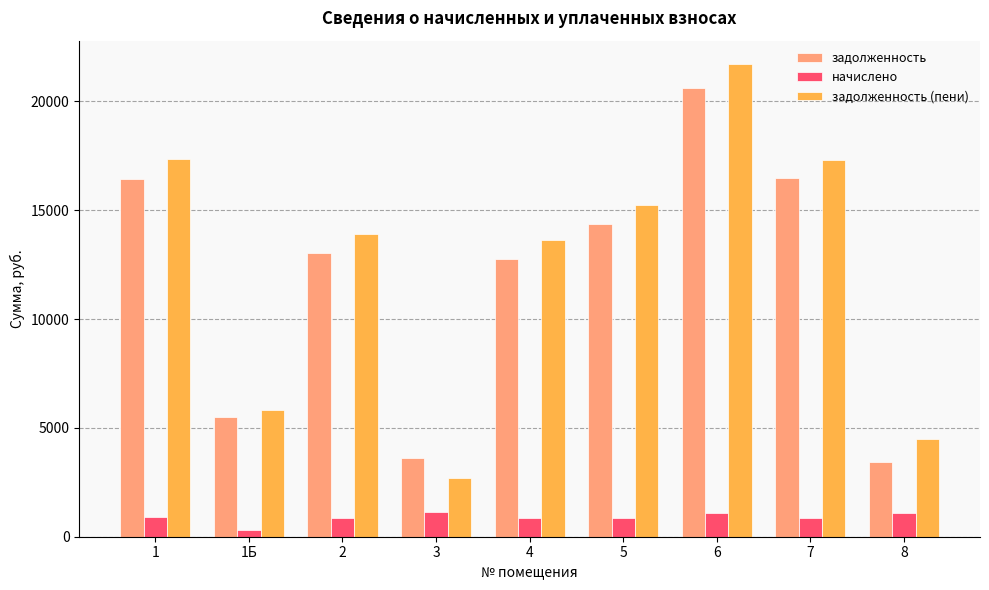

Rank the series at 8 from lowest to highest value.

начислено, задолженность, задолженность (пени)